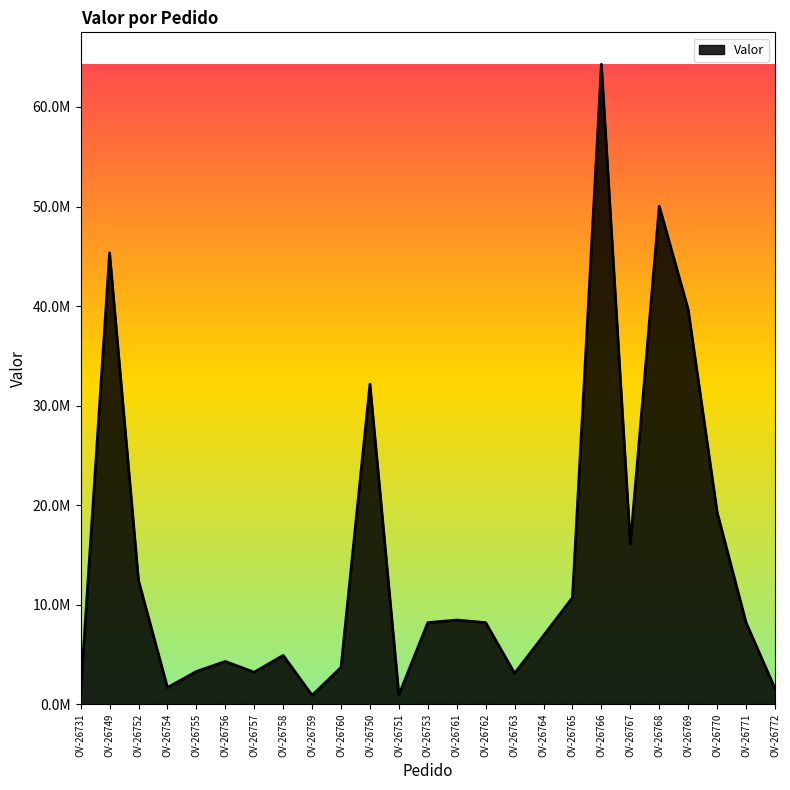

Which has a higher value, OV-26762 or OV-26752?

OV-26752